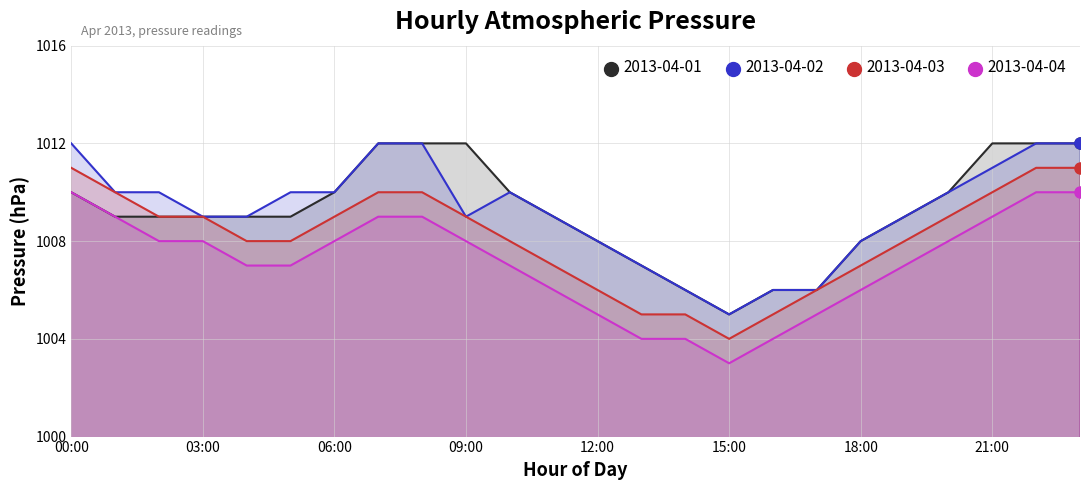

What is the minimum value shown in the chart?

1003